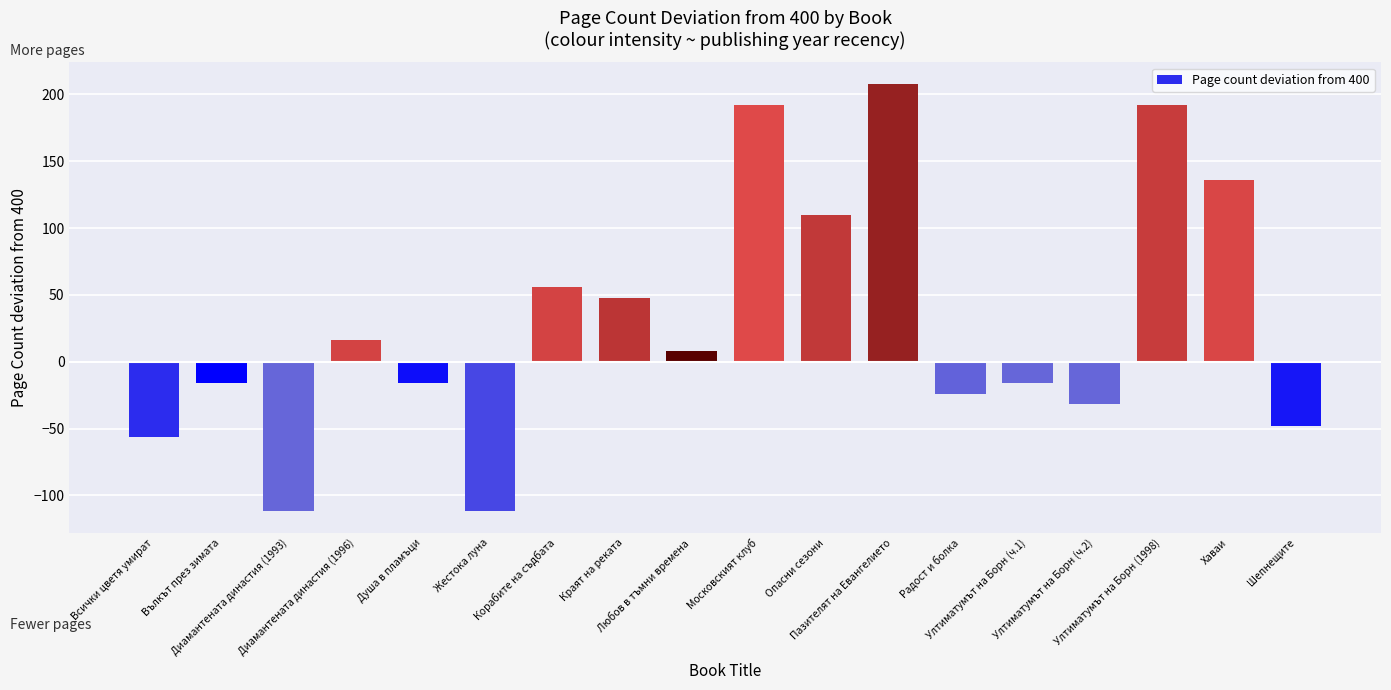

What is the greatest value displayed?

208